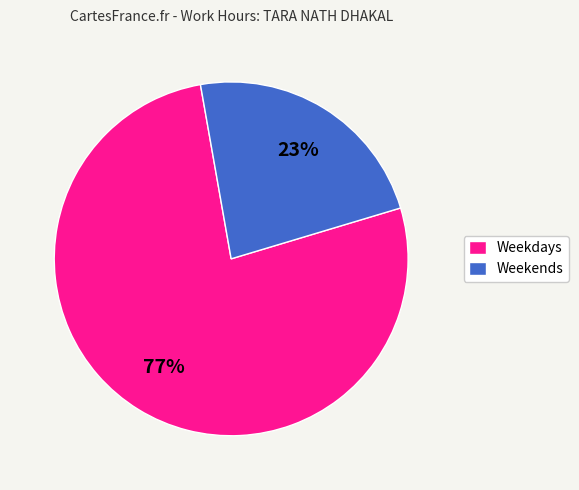

What percentage is the Weekends slice, to the nearest percent?

23%